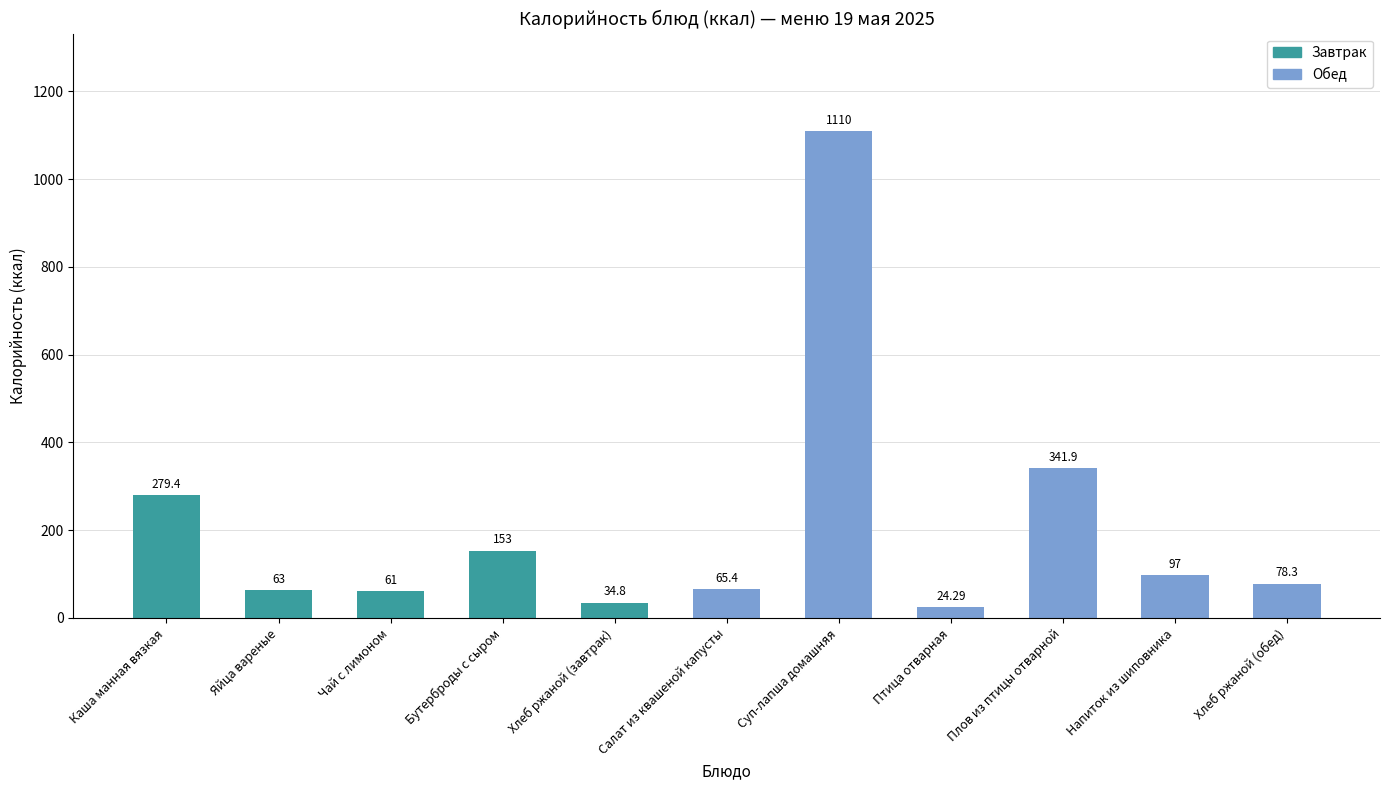

How many data points are less than 78?

5